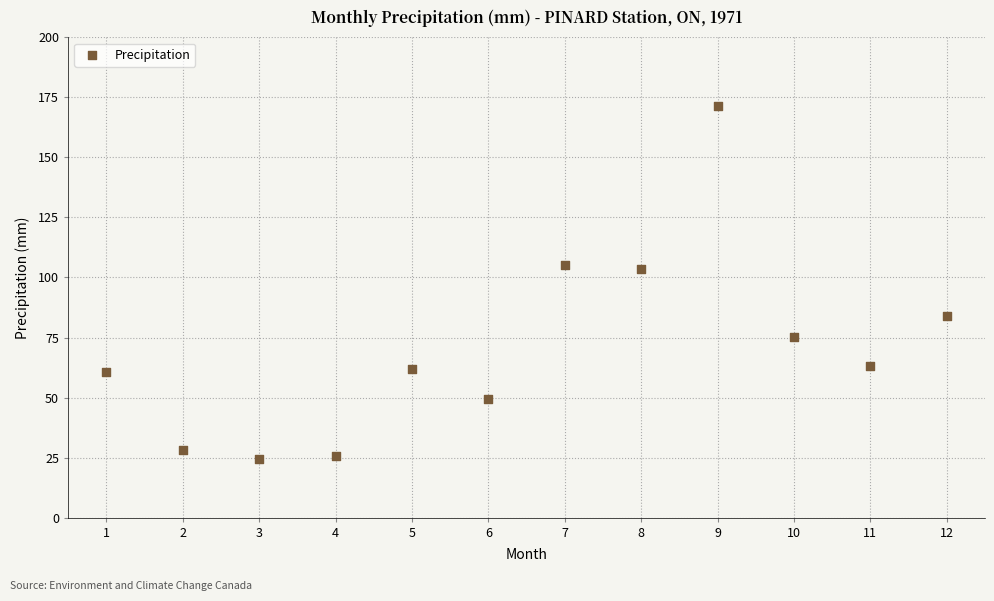

What is the average Y value?

71.1